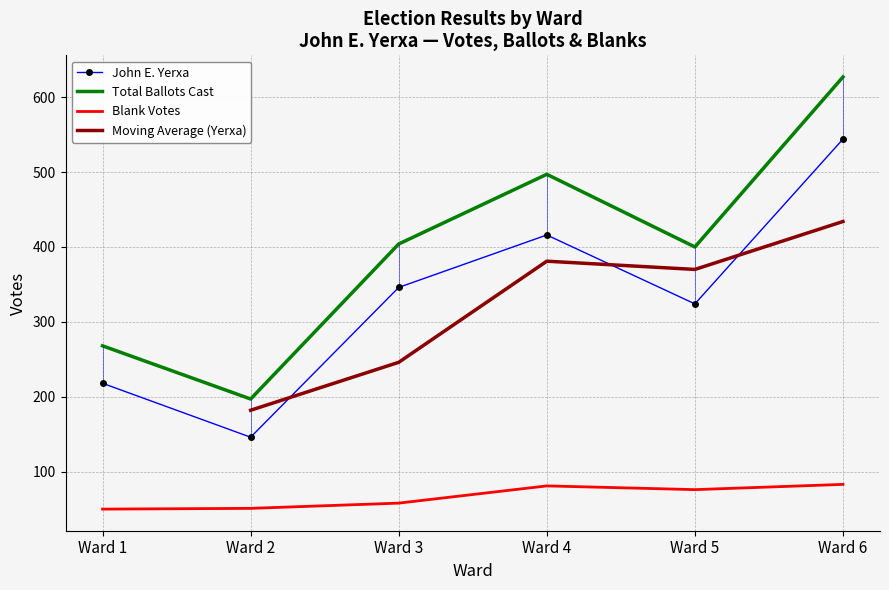

True or false: Blank Votes and John E. Yerxa intersect in this chart.

False